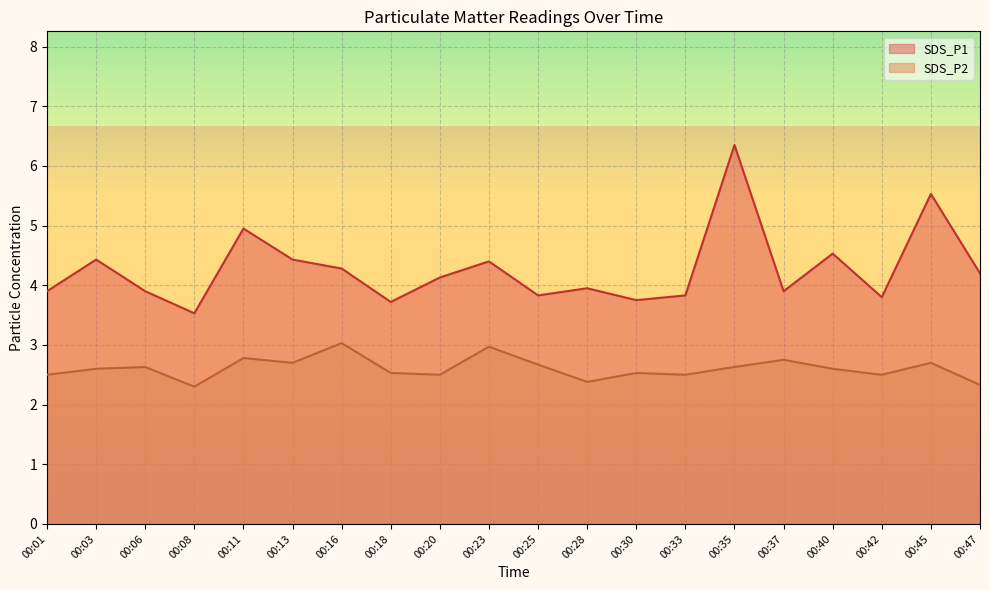

What is the difference between the SDS_P1 values at 00:33 and 00:23?

0.6